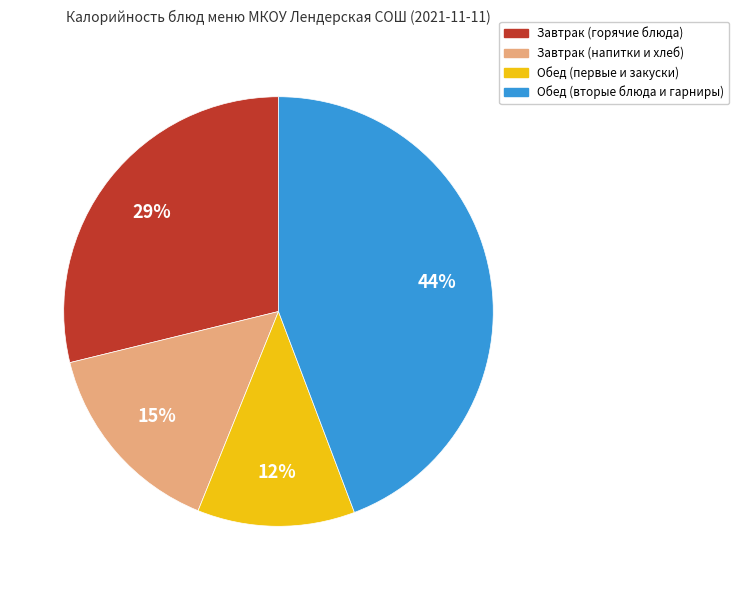

Is there any slice that represents more than half of the pie?

No